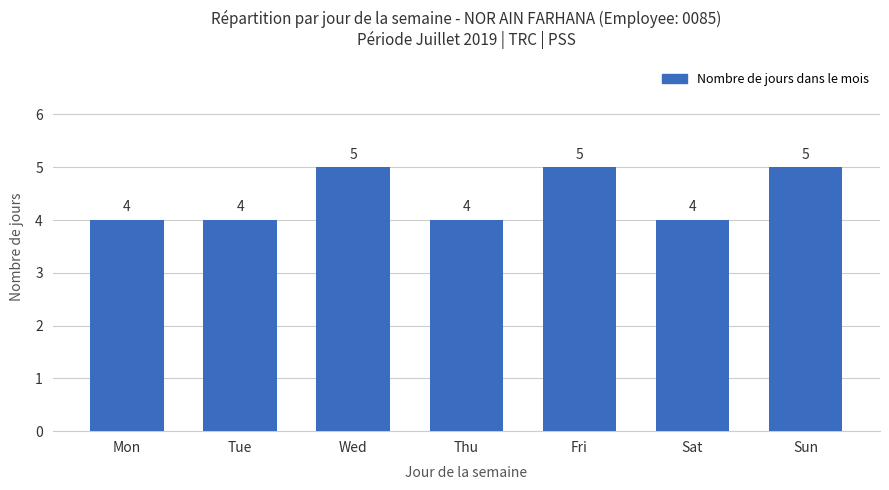

Between Thu and Wed, which is larger?

Wed